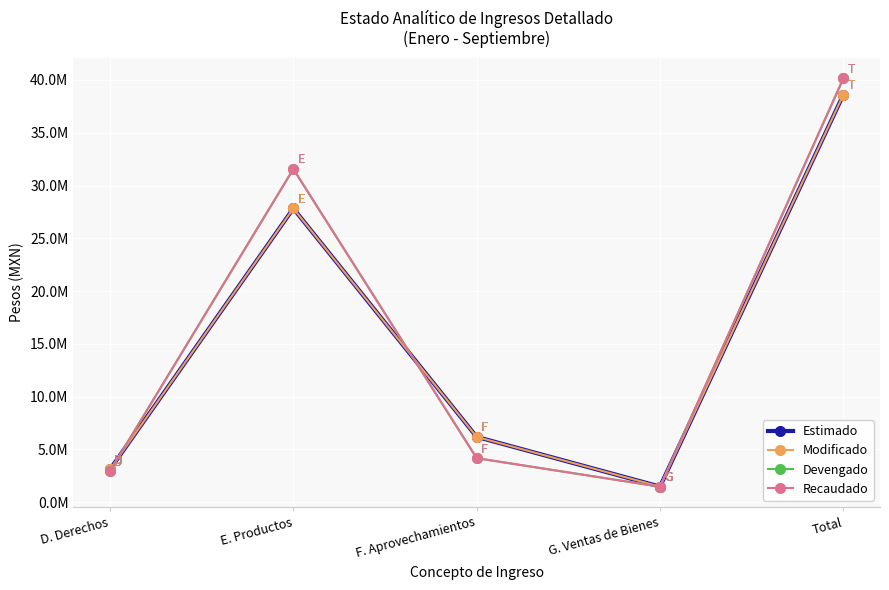

Between which two adjacent categories do Modificado and Recaudado first intersect?

D. Derechos and E. Productos